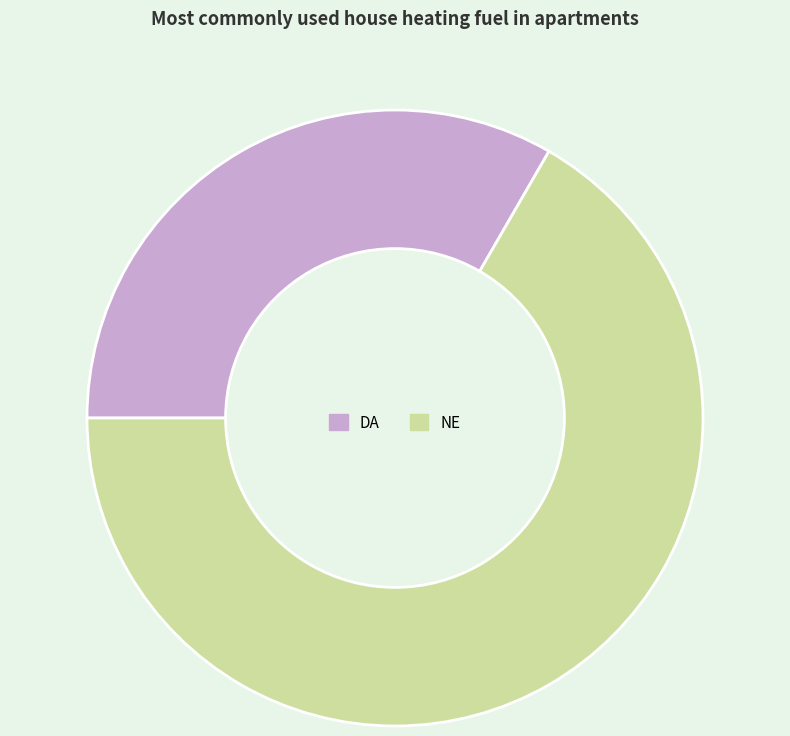

The NE slice represents 67% of the pie. True or false?

True